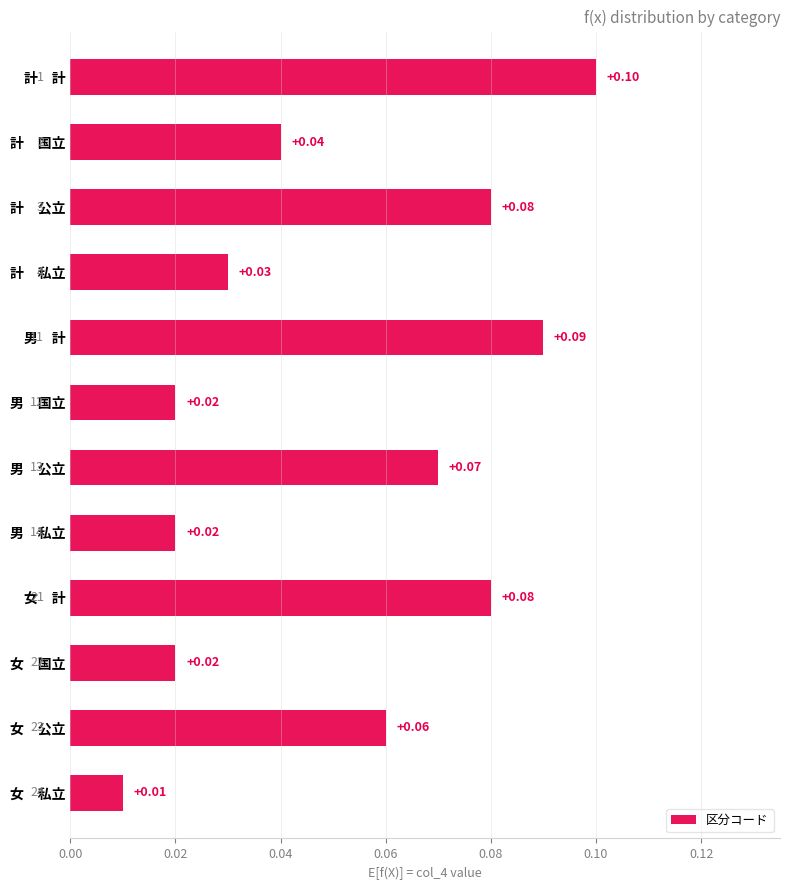

Which has a higher value, 女　公立 or 男　国立?

女　公立